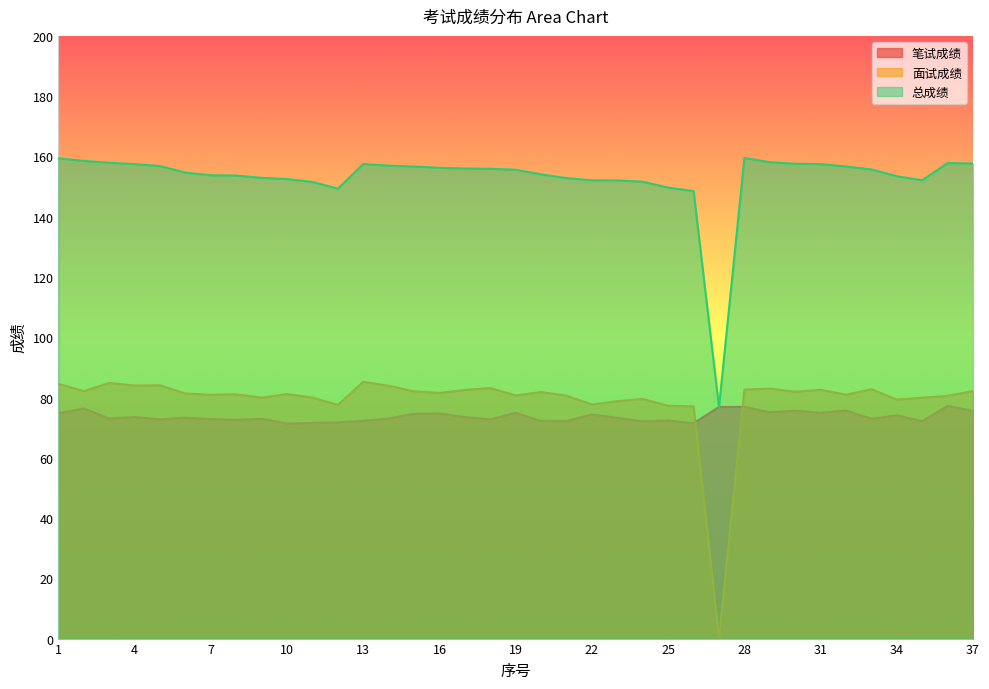

How many values in the 面试成绩 series are below 81?

16